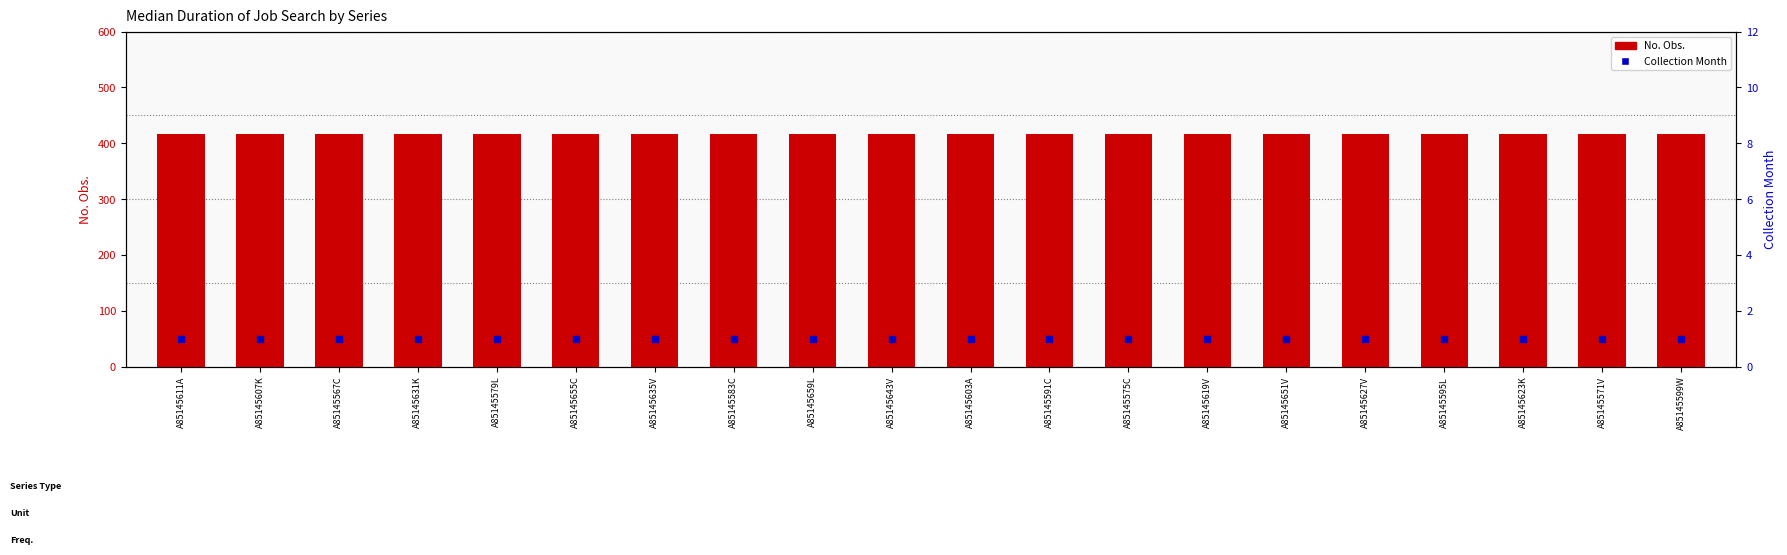

Is the value of Collection Month at A85145599W greater than the value of No. Obs. at A85145579L?

No